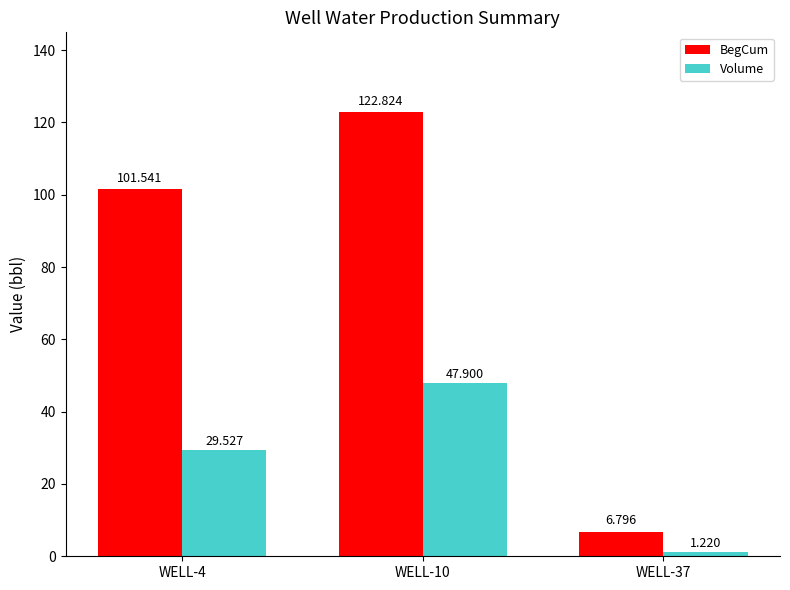

Is the value of BegCum at WELL-4 greater than the value of Volume at WELL-10?

Yes